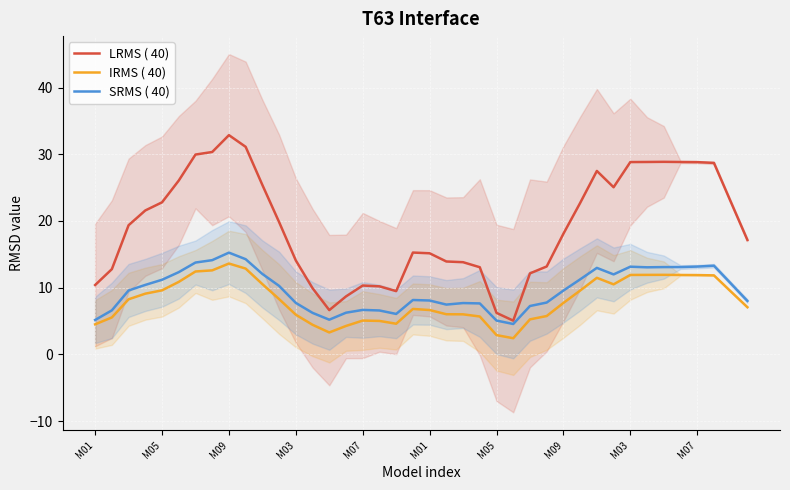

List the series in order of their peak value, highest first.

LRMS ( 40), SRMS ( 40), IRMS ( 40)